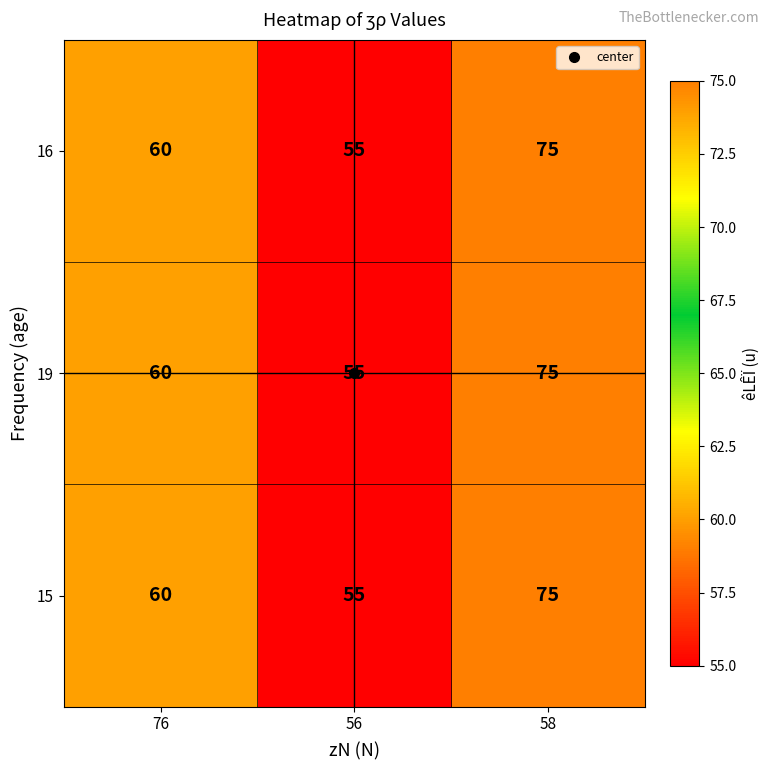

At which category is the sum across all series the highest?

58